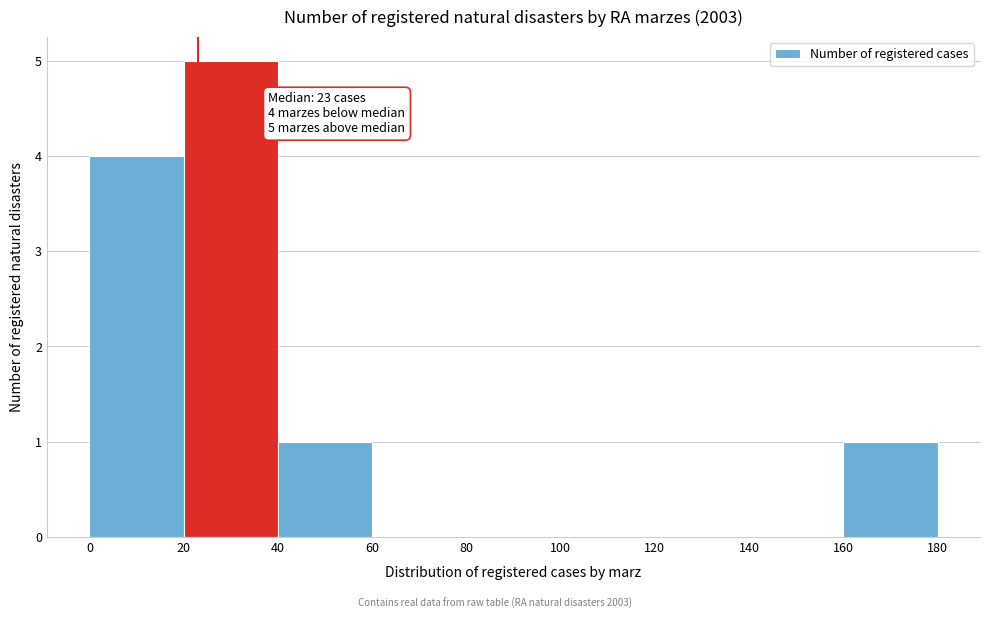

Which range on the x-axis has the tallest bar?

20 to 40